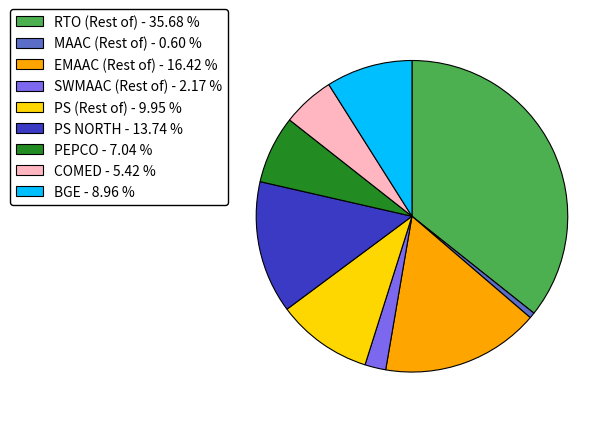

True or false: BGE accounts for 9% of the total.

True